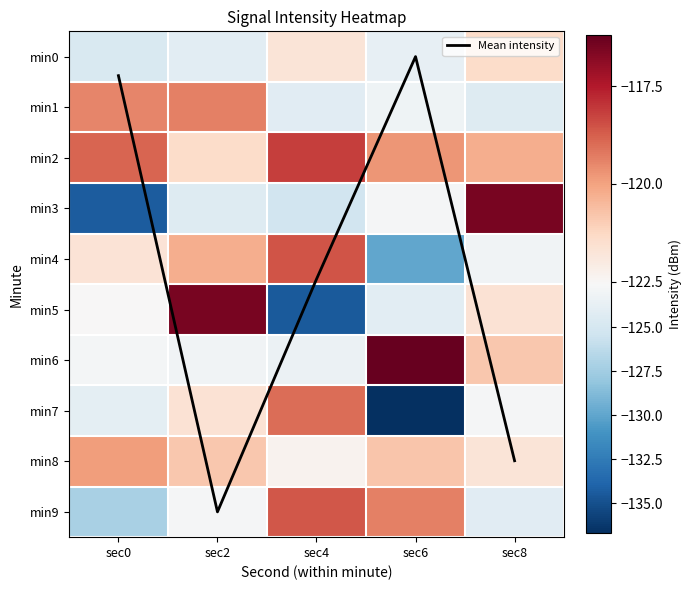

Count the number of categories in the chart.

5